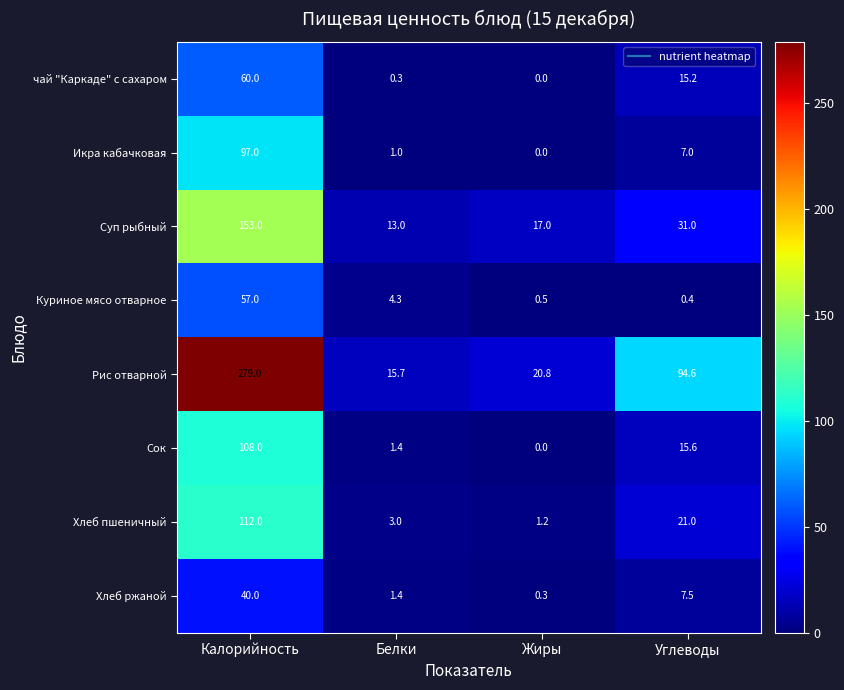

What is the minimum value for Хлеб пшеничный?

1.2